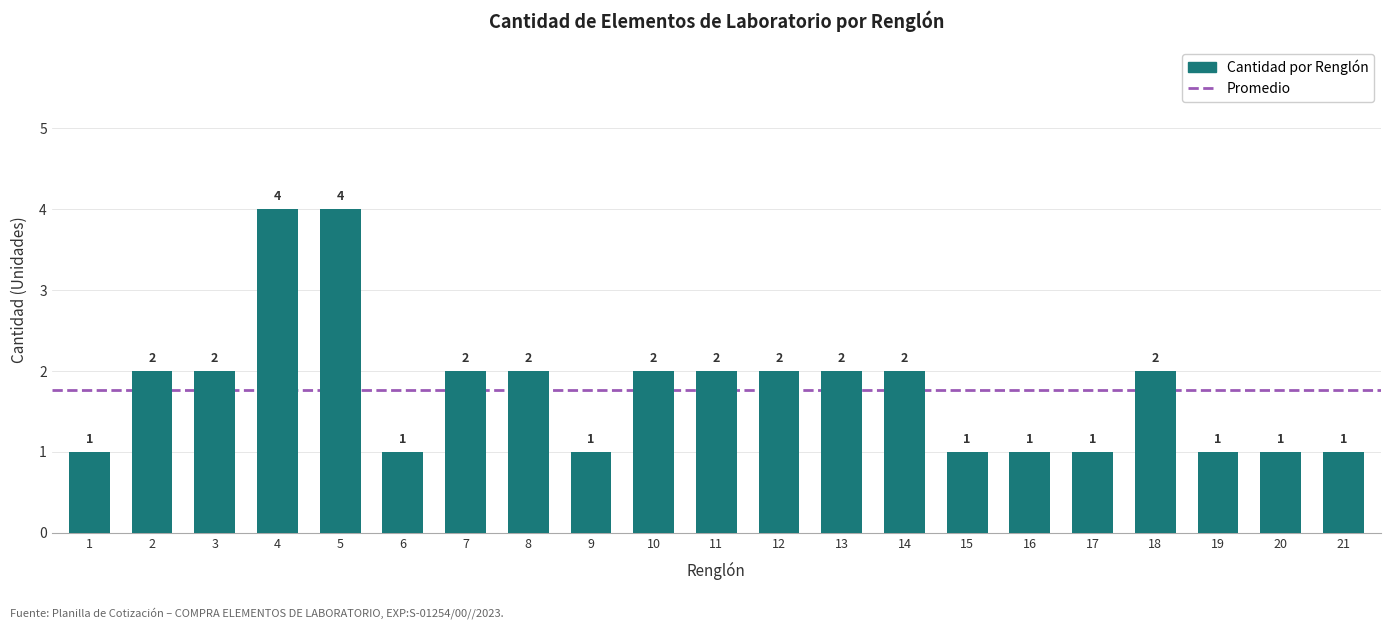

Reading left to right, what are all the values shown in this chart?

1=1	2=2	3=2	4=4	5=4	6=1	7=2	8=2	9=1	10=2	11=2	12=2	13=2	14=2	15=1	16=1	17=1	18=2	19=1	20=1	21=1